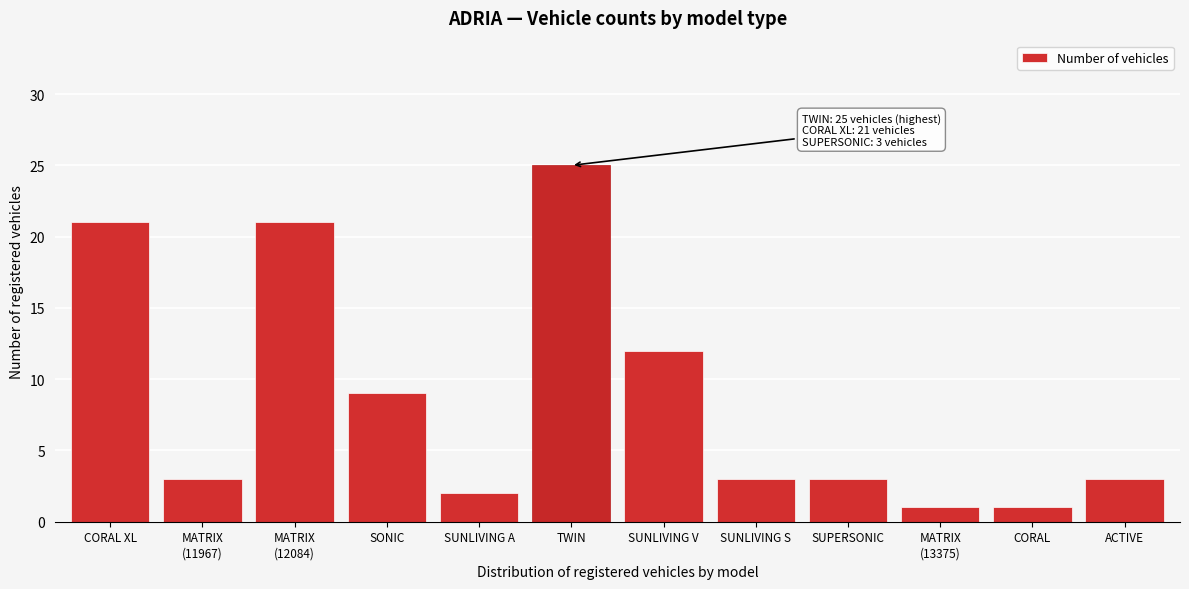

Reading right to left, list all the values displayed in this chart.

3	1	1	3	3	12	25	2	9	21	3	21